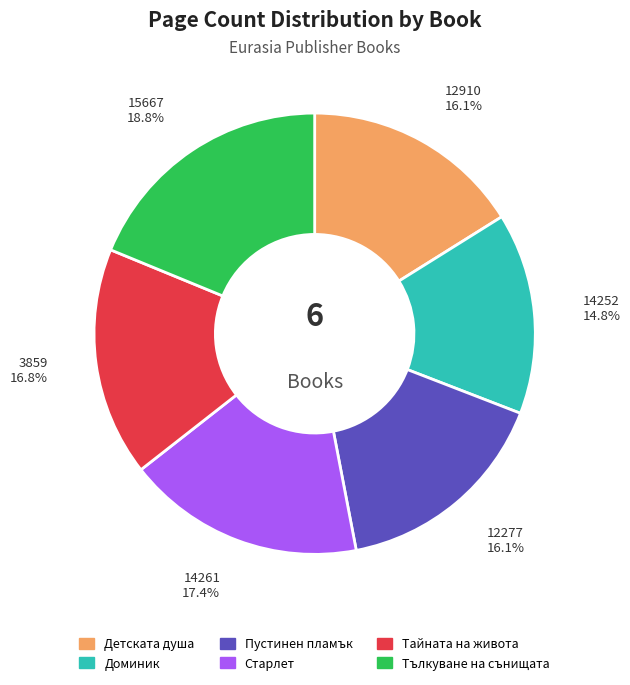

Is there any slice that represents more than half of the pie?

No